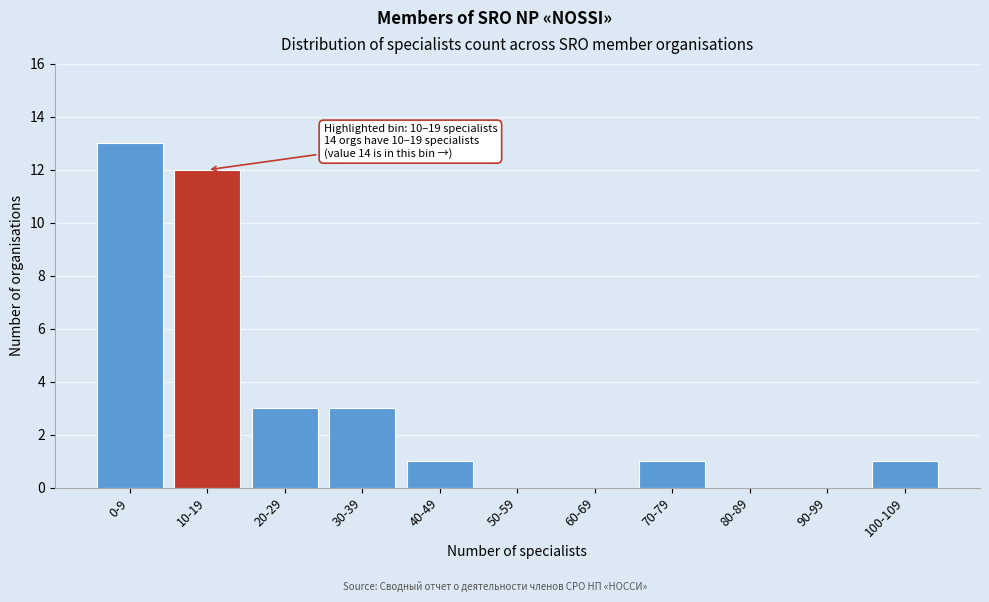

Reading left to right, transcribe all the data shown in this chart.

0-9=13	10-19=12	20-29=3	30-39=3	40-49=1	50-59=0	60-69=0	70-79=1	80-89=0	90-99=0	100-109=1